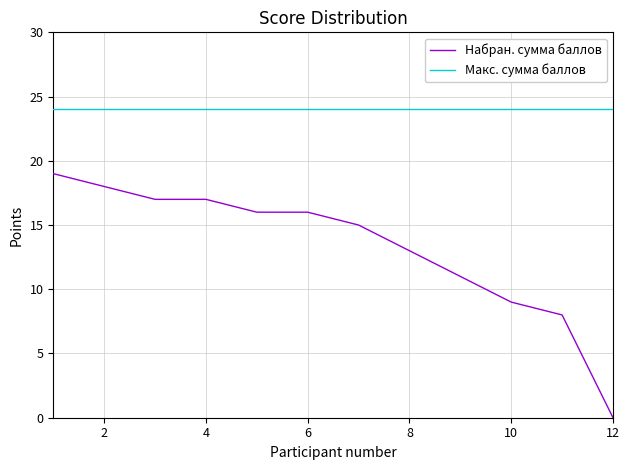

True or false: Набран. сумма баллов and Макс. сумма баллов cross at least once.

False